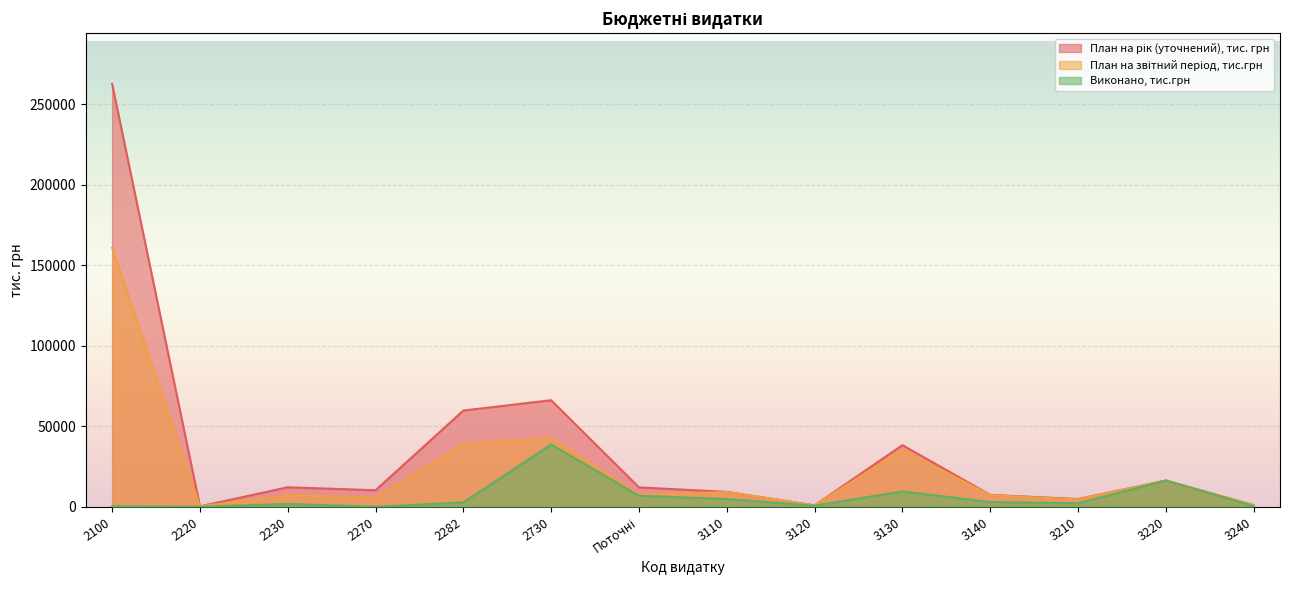

True or false: План на звітний період, тис.грн and Виконано, тис.грн cross at least once.

False